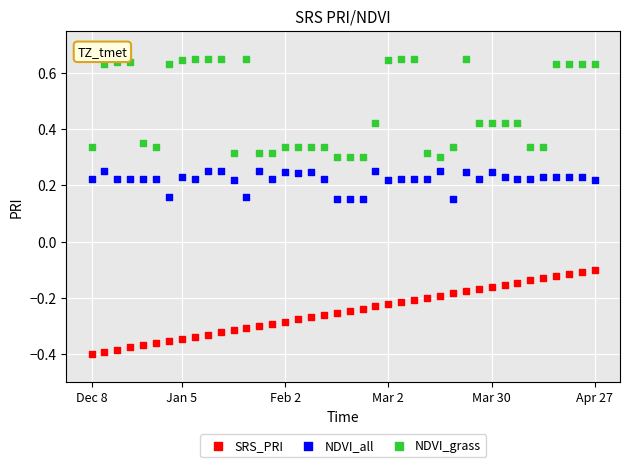

Which series has the largest Y range (max minus min)?

NDVI_grass